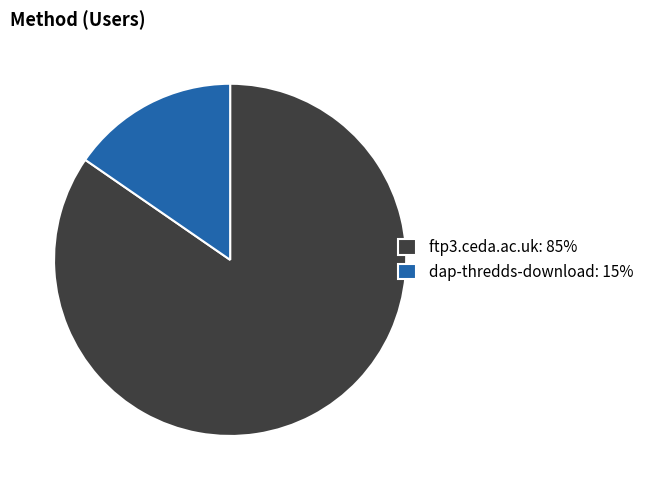

Is dap-thredds-download: 15% the majority of the pie?

No